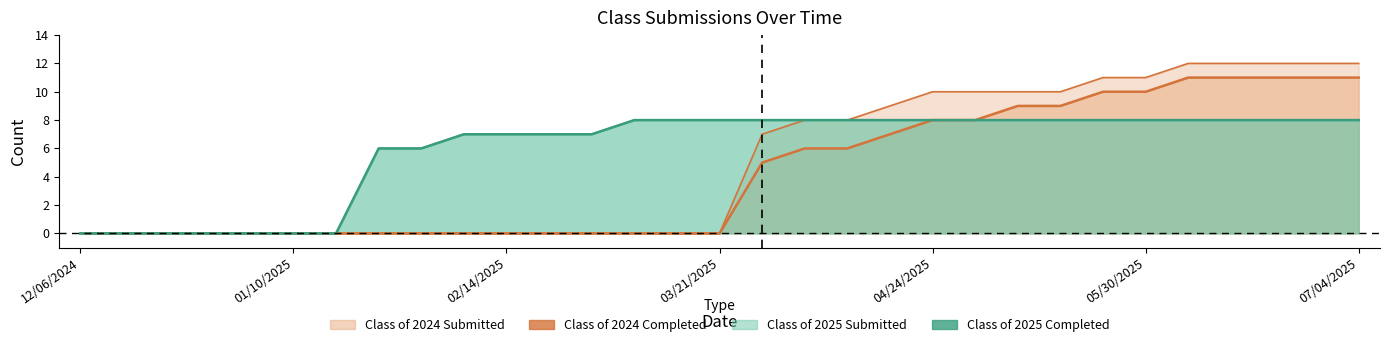

Between 01/24/2025 and 02/14/2025, which is larger?

01/24/2025